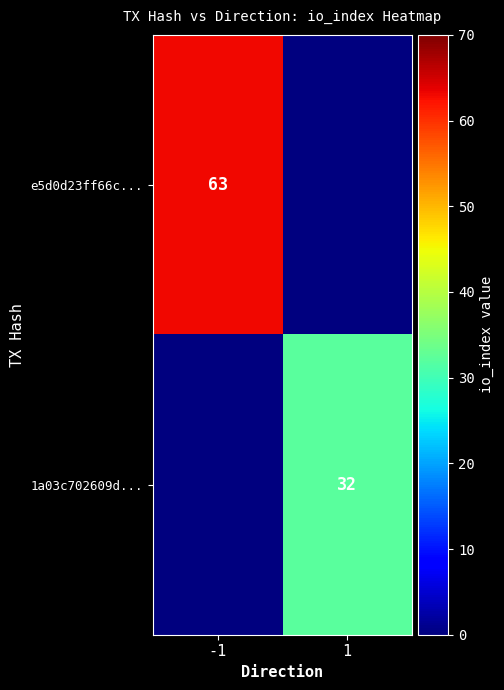

Is the value of 1a03c702609d... at 1 greater than the value of e5d0d23ff66c... at -1?

No